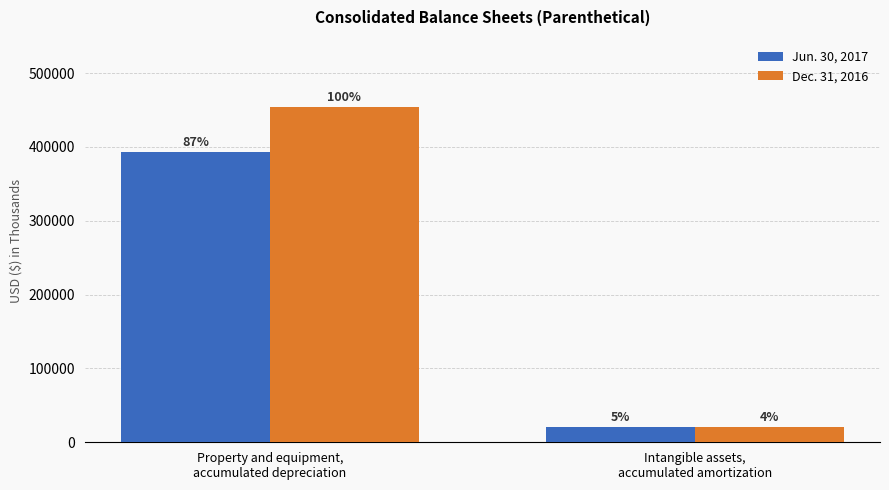

What are all the series names shown in the legend?

Jun. 30, 2017, Dec. 31, 2016